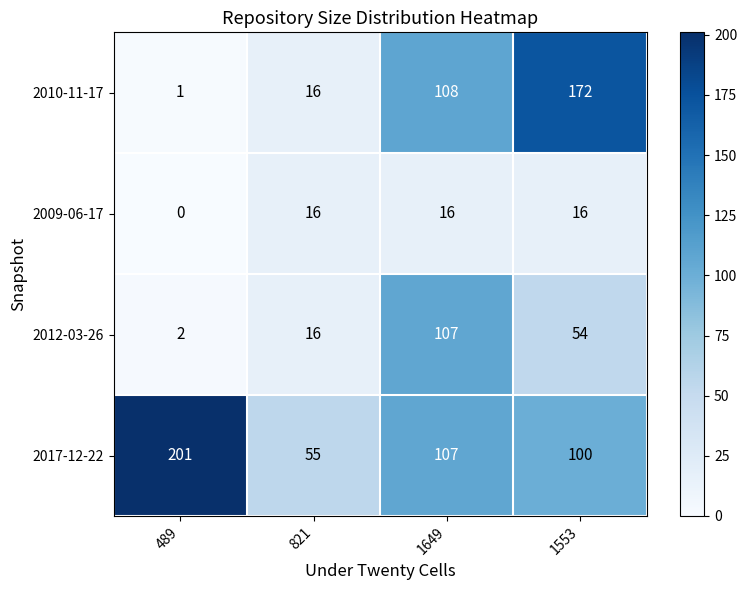

What is the approximate value of 2017-12-22 at 1553, to the nearest 10?

100